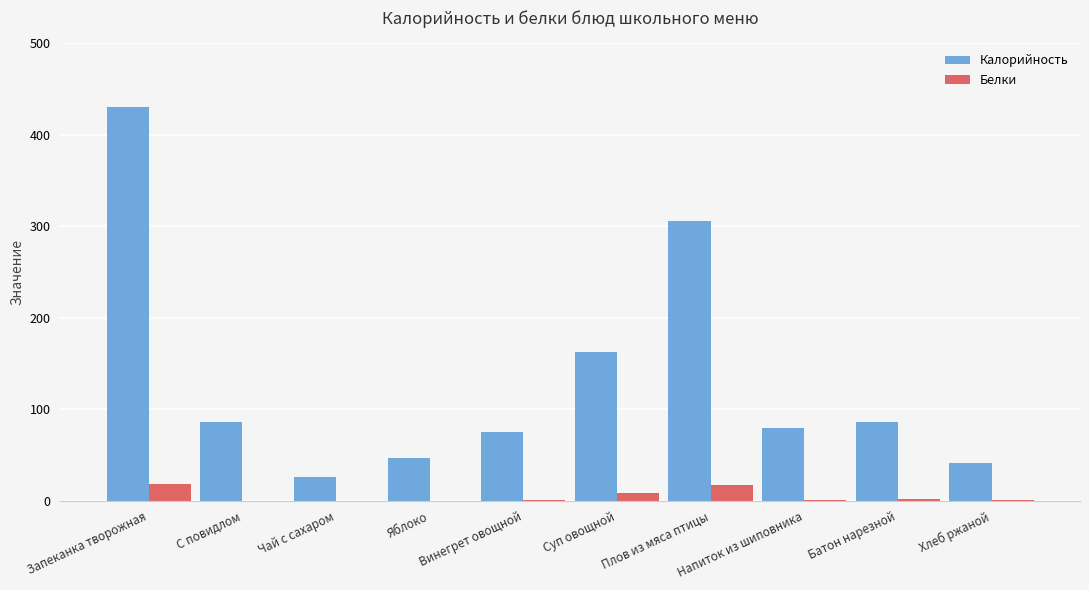

Which series has the largest total across all categories?

Калорийность